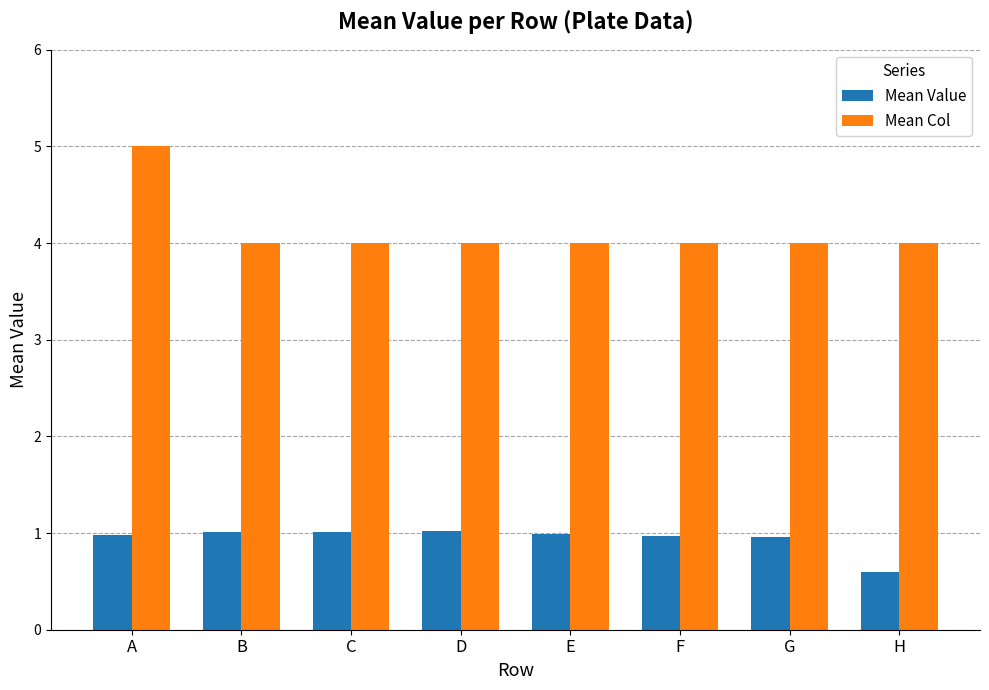

Reading left to right, what are all the values shown in this chart?

Mean Value: A=1.0	B=1.0	C=1.0	D=1.0	E=1.0	F=1.0	G=1.0	H=0.6
Mean Col: A=5.0	B=4.0	C=4.0	D=4.0	E=4.0	F=4.0	G=4.0	H=4.0